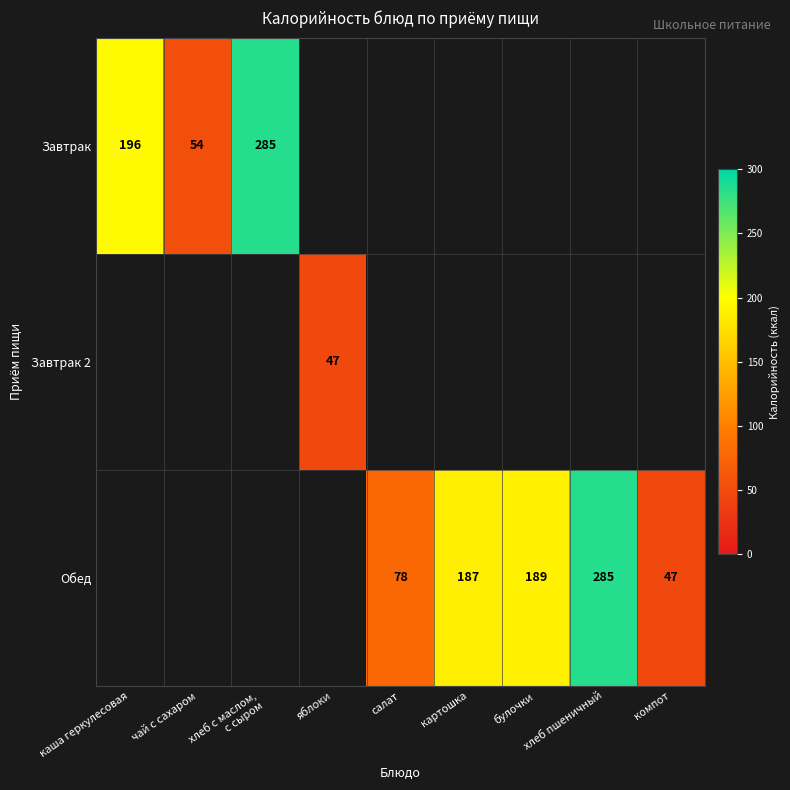

Which category has the lowest value across all series?

яблоки